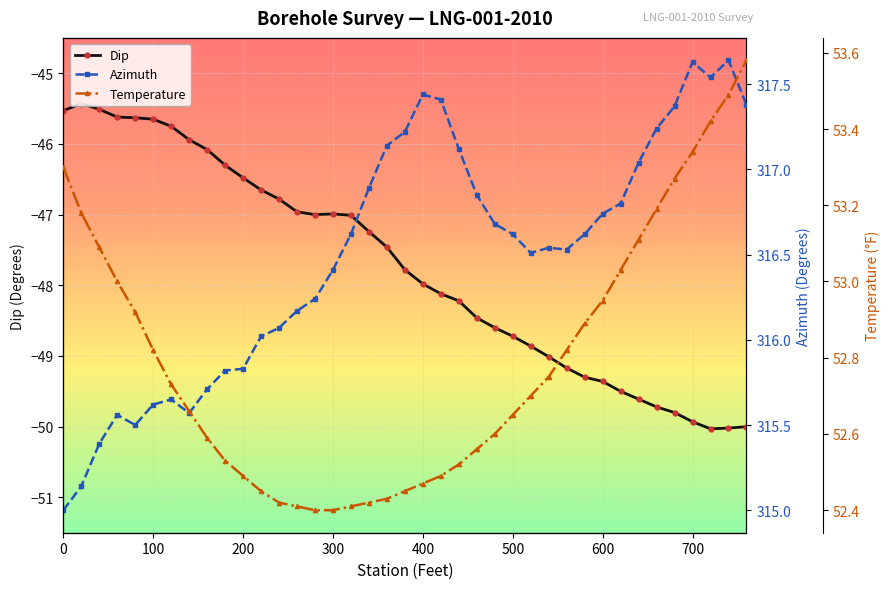

Reading left to right, what are all the values shown in this chart?

Dip: -45.5	-45.4	-45.5	-45.6	-45.6	-45.6	-45.8	-45.9	-46.1	-46.3	-46.5	-46.6	-46.8	-47.0	-47.0	-47.0	-47.0	-47.2	-47.5	-47.8	-48.0	-48.1	-48.2	-48.5	-48.6	-48.7	-48.9	-49.0	-49.2	-49.3	-49.4	-49.5	-49.6	-49.7	-49.8	-49.9	-50.0	-50.0	-50.0
Azimuth: 315.0	315.1	315.4	315.6	315.5	315.6	315.6	315.6	315.7	315.8	315.8	316.0	316.1	316.2	316.2	316.4	316.6	316.9	317.1	317.2	317.4	317.4	317.1	316.9	316.7	316.6	316.5	316.5	316.5	316.6	316.7	316.8	317.0	317.2	317.4	317.6	317.5	317.6	317.4
Temperature: 53.3	53.2	53.1	53.0	52.9	52.8	52.7	52.7	52.6	52.5	52.5	52.5	52.4	52.4	52.4	52.4	52.4	52.4	52.4	52.5	52.5	52.5	52.5	52.6	52.6	52.6	52.7	52.8	52.8	52.9	53.0	53.0	53.1	53.2	53.3	53.3	53.4	53.5	53.6